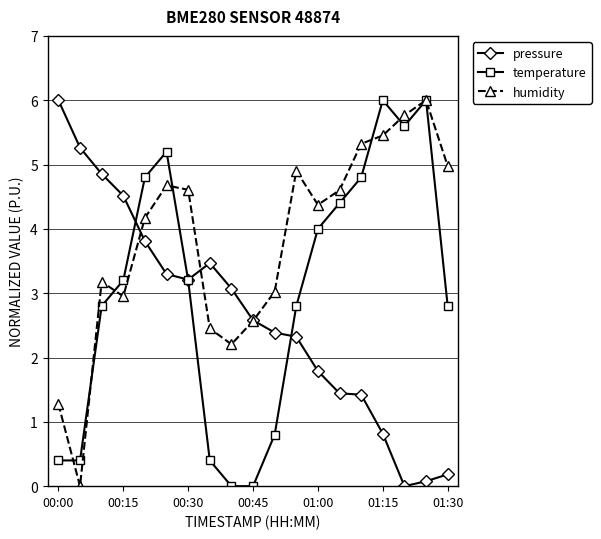

What is the value of the pressure point at the 2nd from the left?

5.3